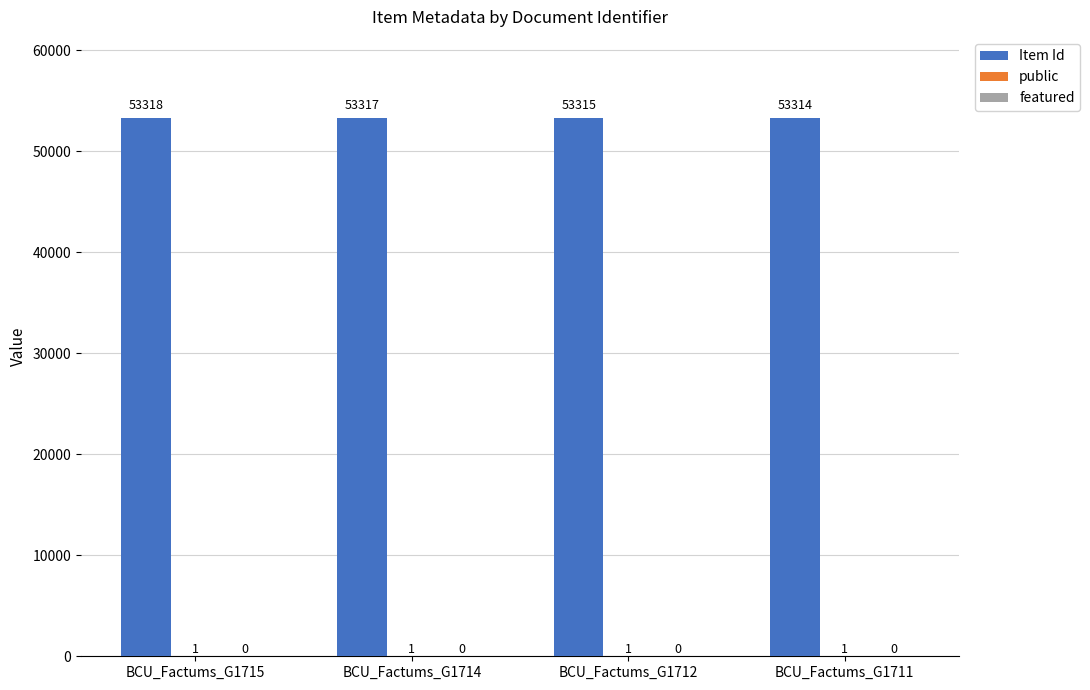

What is the sum of the Item Id values at BCU_Factums_G1714 and BCU_Factums_G1712?

106632